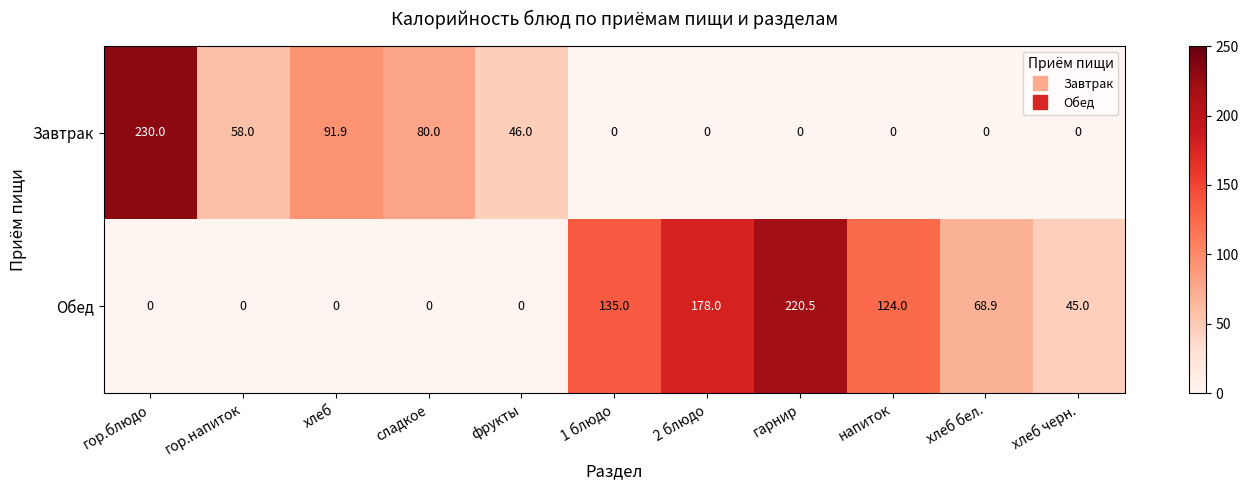

What is the highest value of the Обед series?

220.5